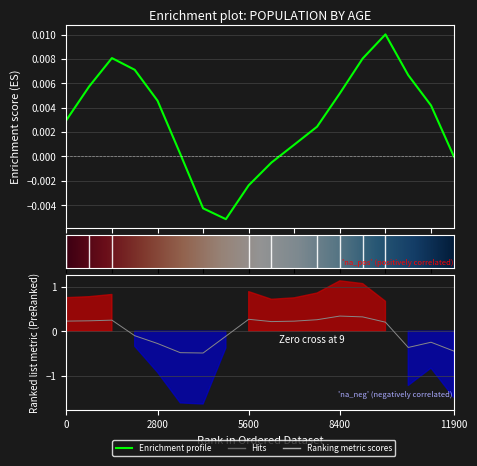

Does the chart display data point markers on the line(s)?

No